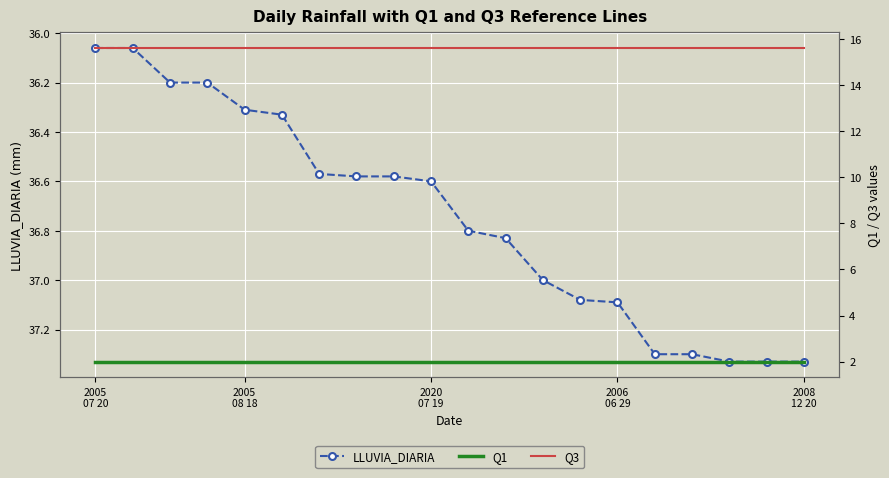

Rank the series at 17 from lowest to highest value.

Q1, Q3, LLUVIA_DIARIA